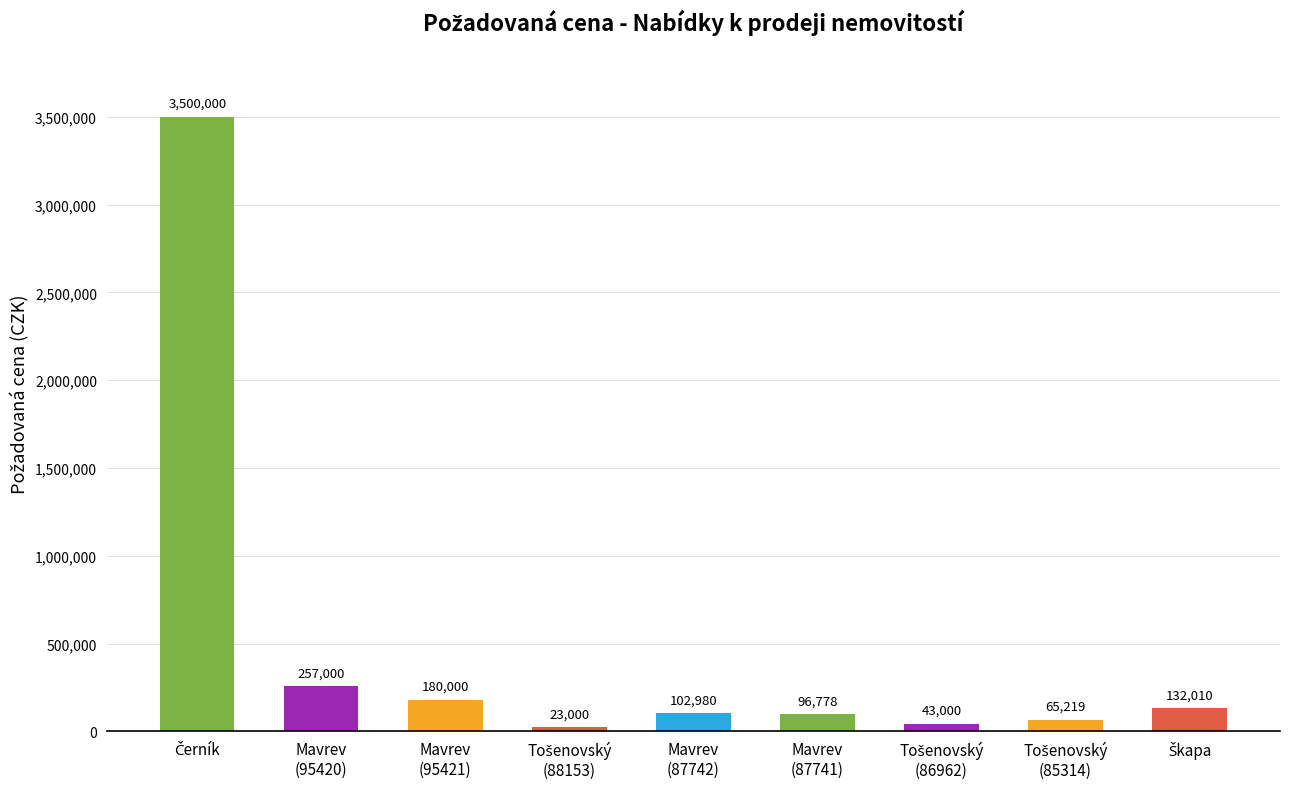

What is the maximum value shown in the chart?

3500000